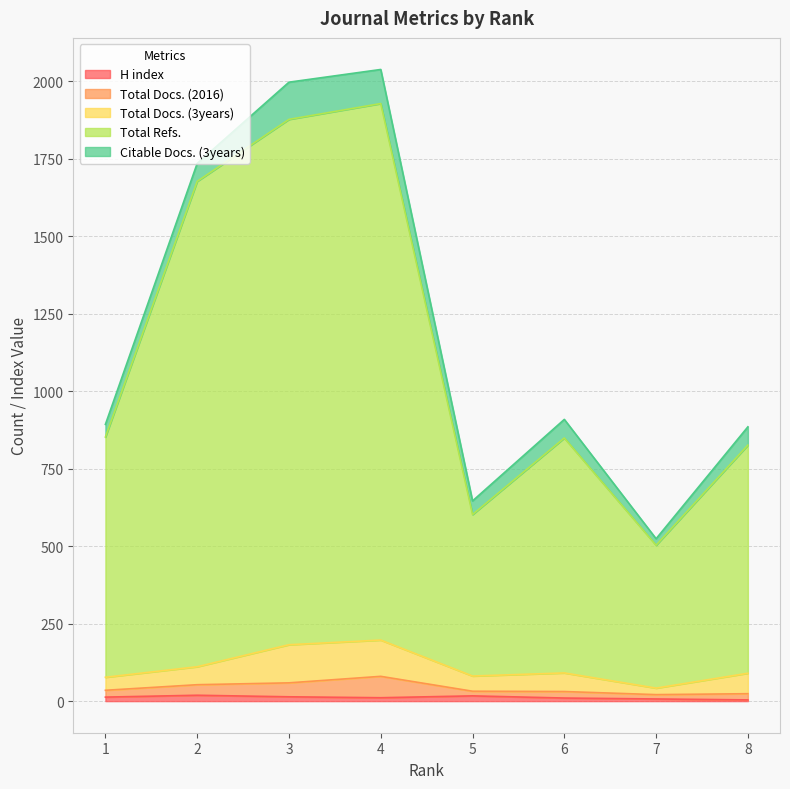

How many data points in Total Docs. (2016) are above 22?

3